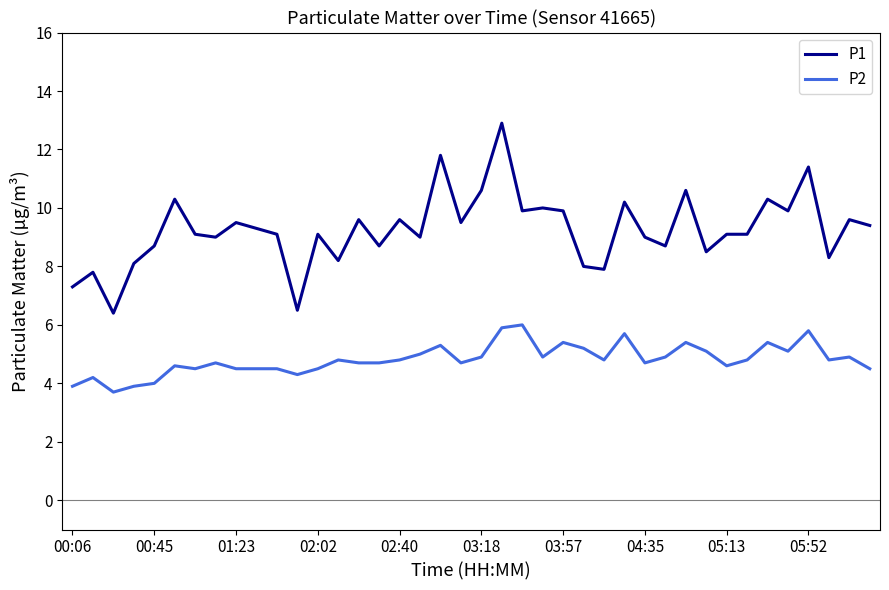

List the series in order of their peak value, highest first.

P1, P2